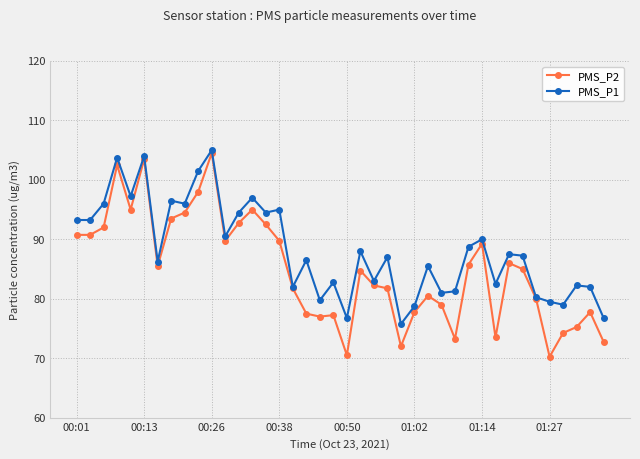

What is the value of the PMS_P1 point at the 17th from the left?

82.0